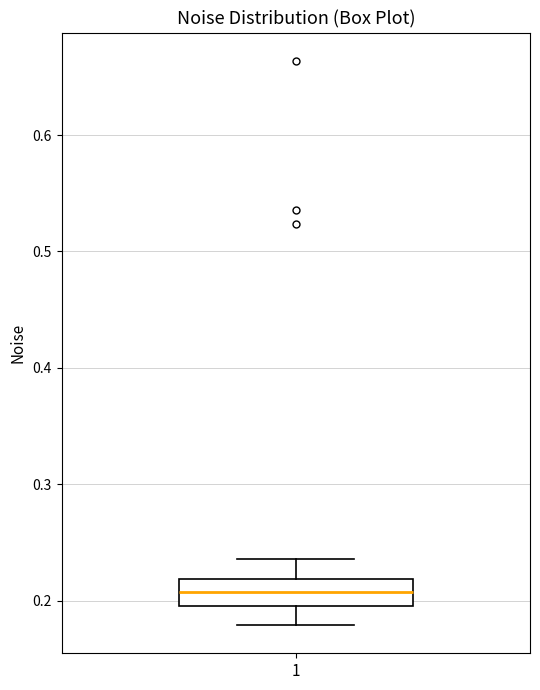

Transcribe this box plot: give where the median line is, the range the box spans, and where the two whiskers end, as read against the y-axis. The values are not printed on the chart, so give them approximately, as read against the axis.

median 0.21, box 0.20 to 0.22, whiskers 0.18 to 0.24